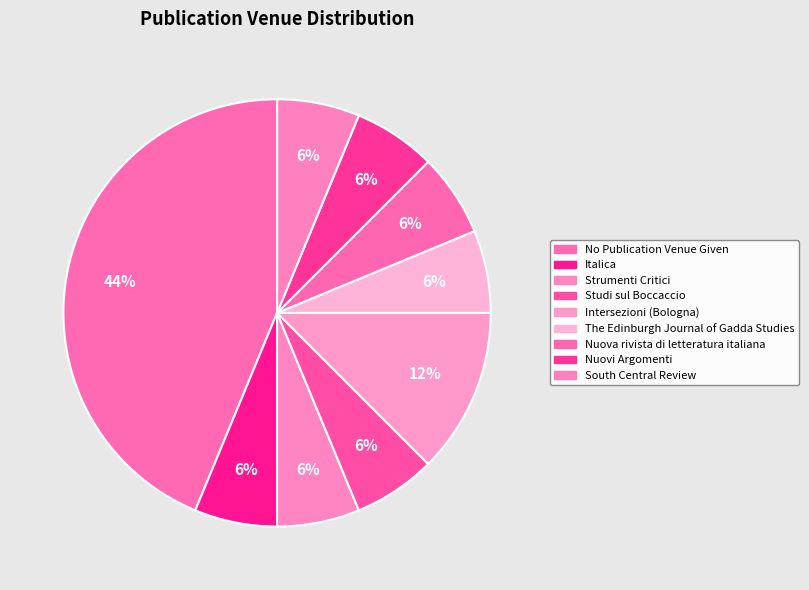

What percentage is NOT represented by Nuova rivista di letteratura italiana?

93.8%